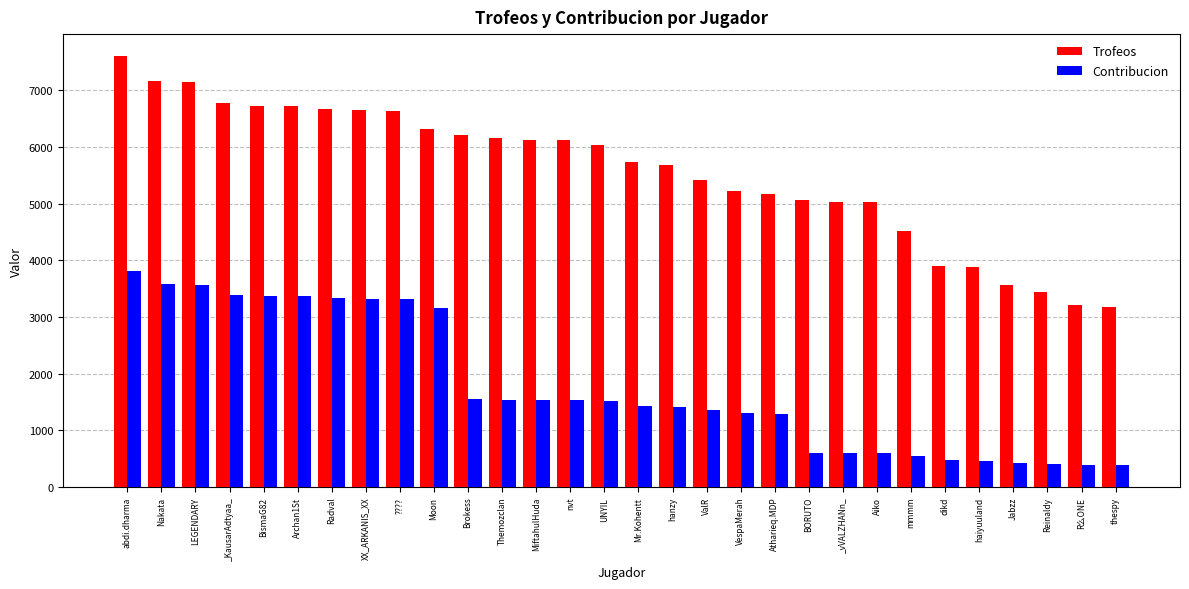

Is the value of Contribucion at _KausarAdtyaa_ greater than the value of Trofeos at hanzy?

No